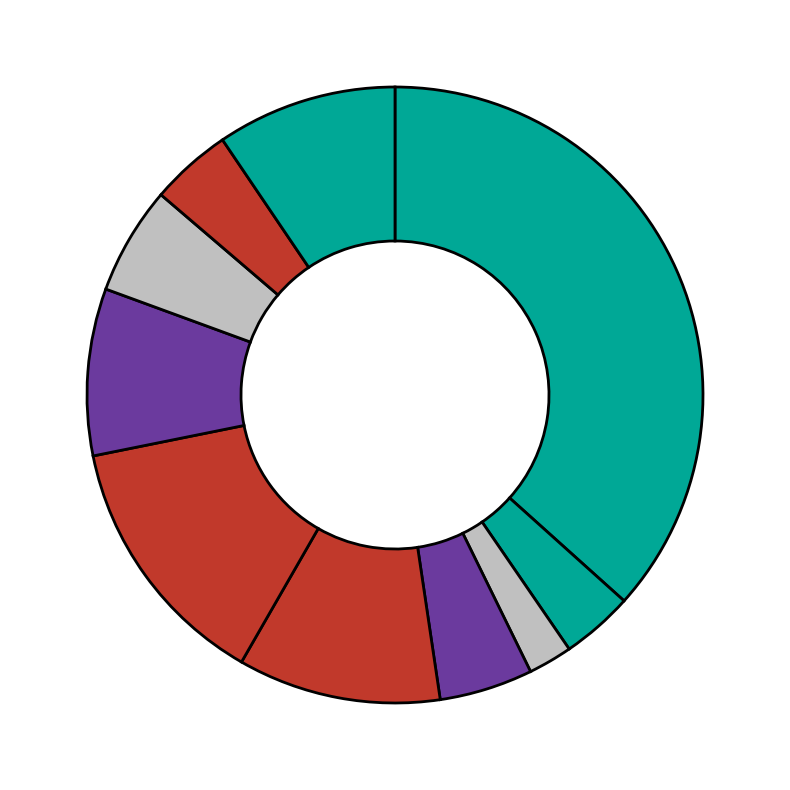

How many segments does this pie chart have?

10